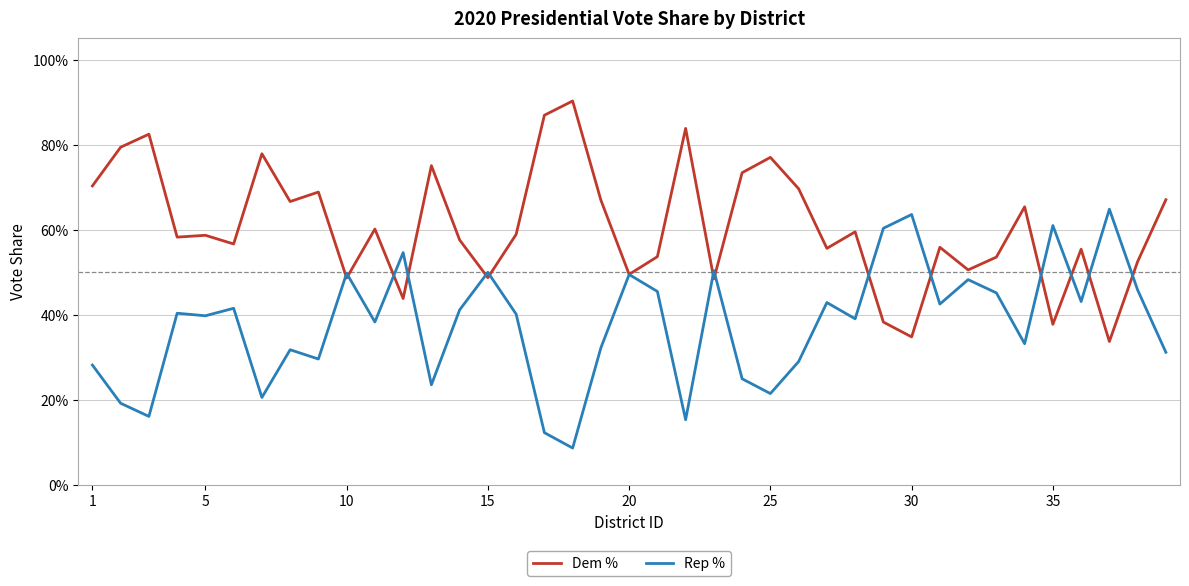

What are all the series names shown in the legend?

Dem %, Rep %